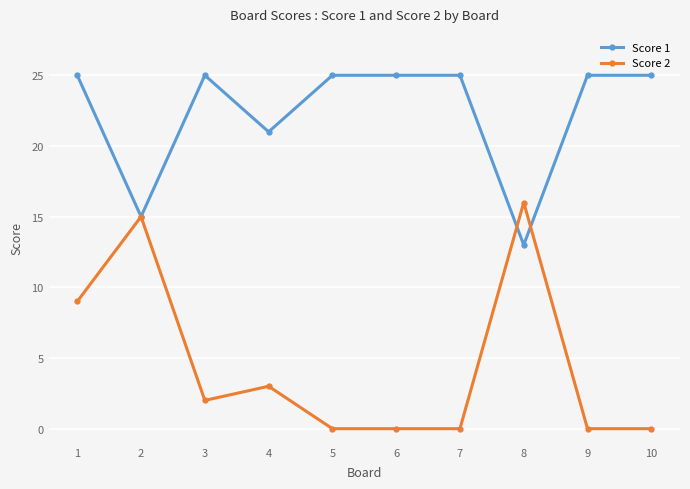

Is it true that Score 1 equals 10 at 2?

False